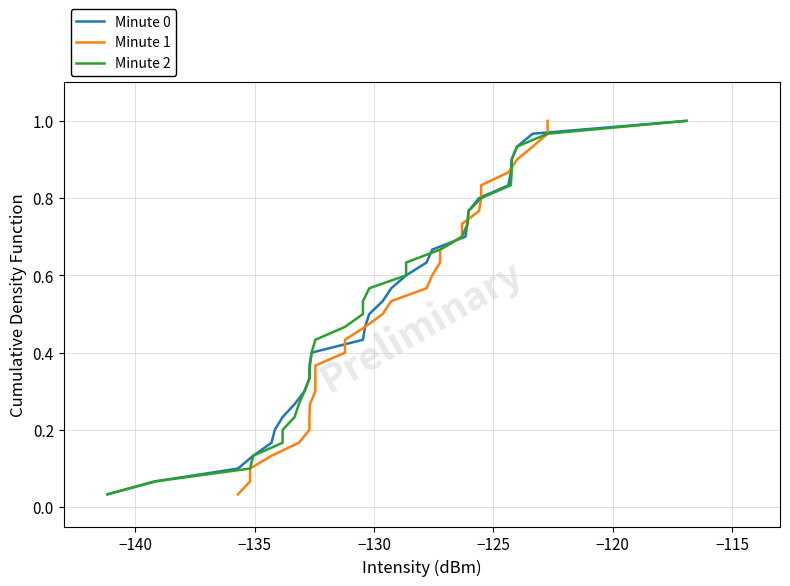

True or false: Minute 2 and Minute 0 intersect in this chart.

False